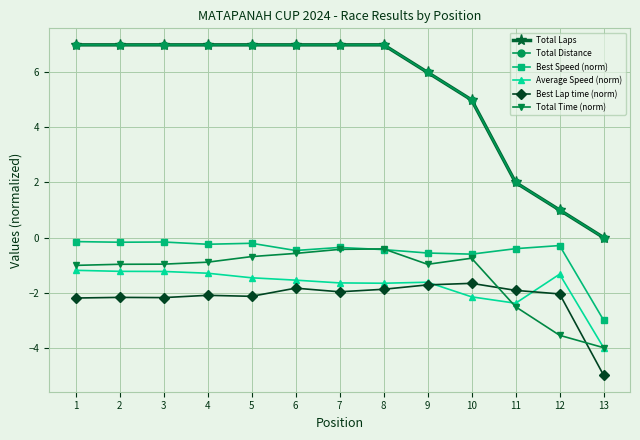

The Best Speed (norm) series shows -1.0 at 10. True or false?

False